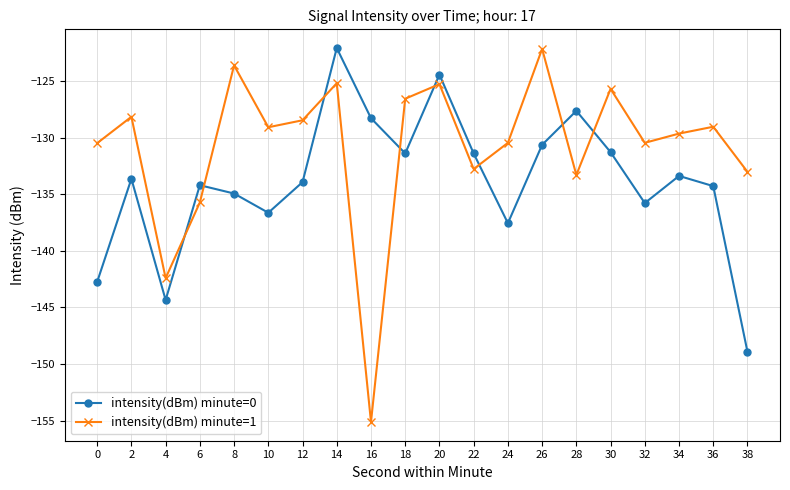

Is the value of intensity(dBm) minute=0 at 6 greater than the value of intensity(dBm) minute=1 at 0?

No